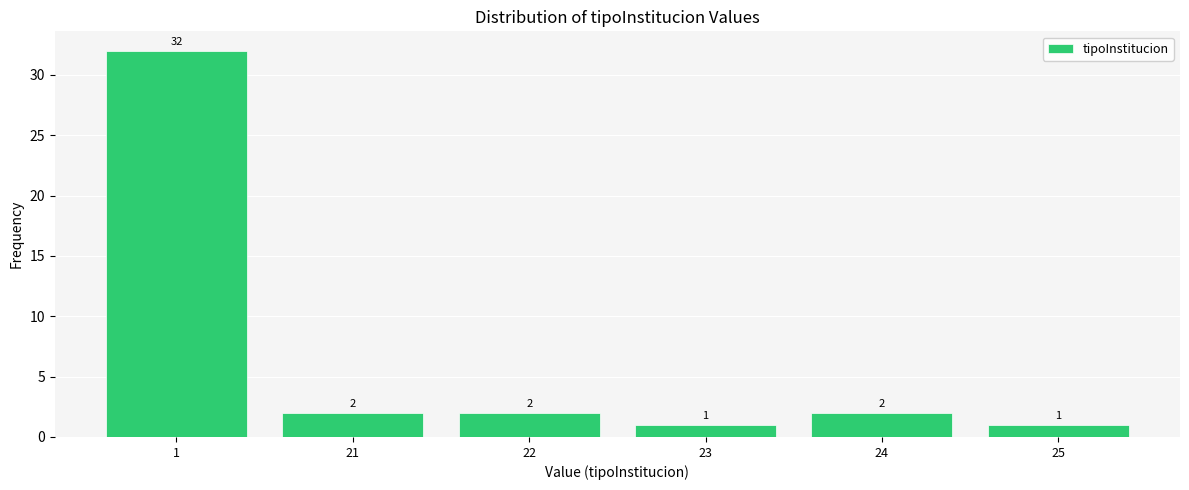

Reading left to right, list all the values displayed in this chart.

32	2	2	1	2	1